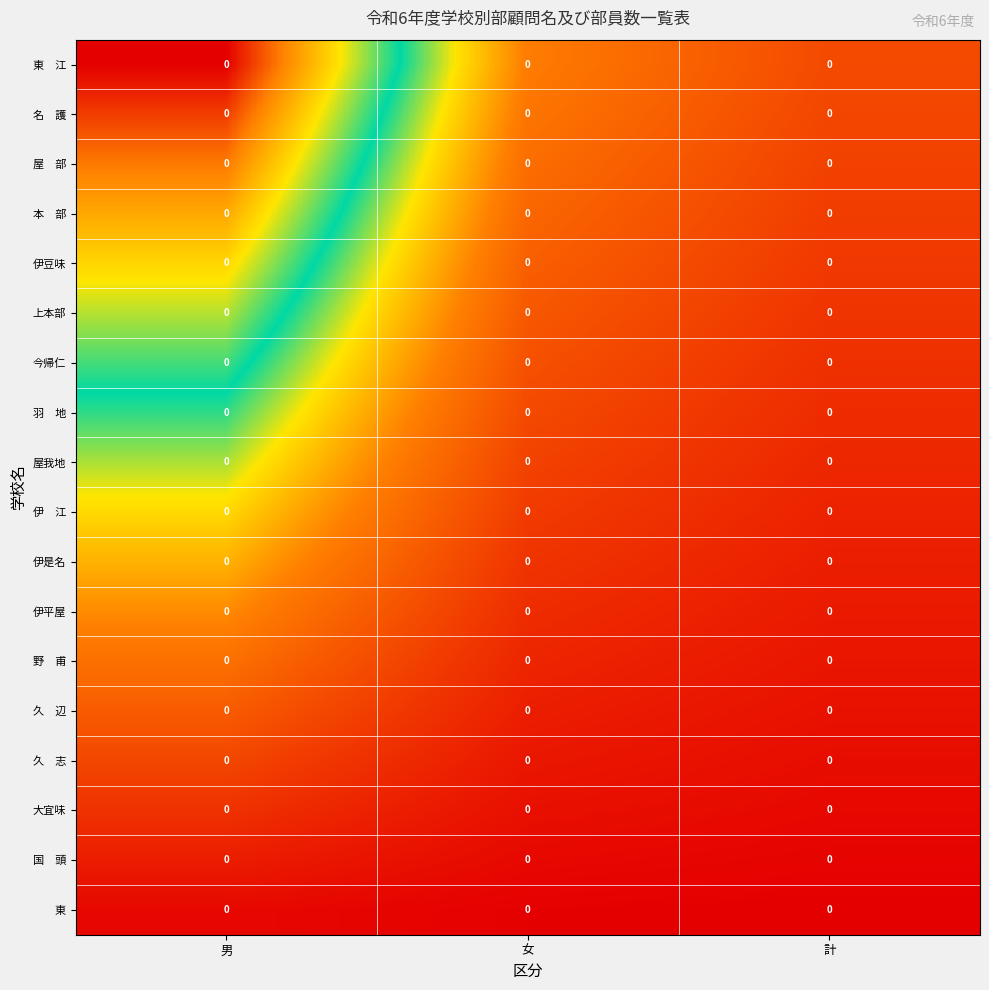

Between 女 and 男, which is larger?

男